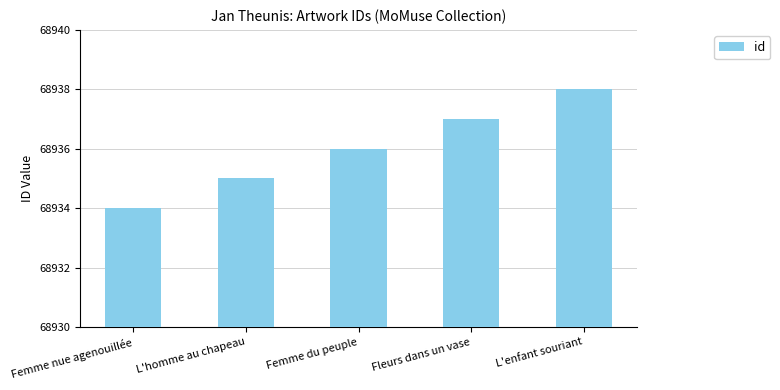

What value does the data have at Femme nue agenouillée?

68934